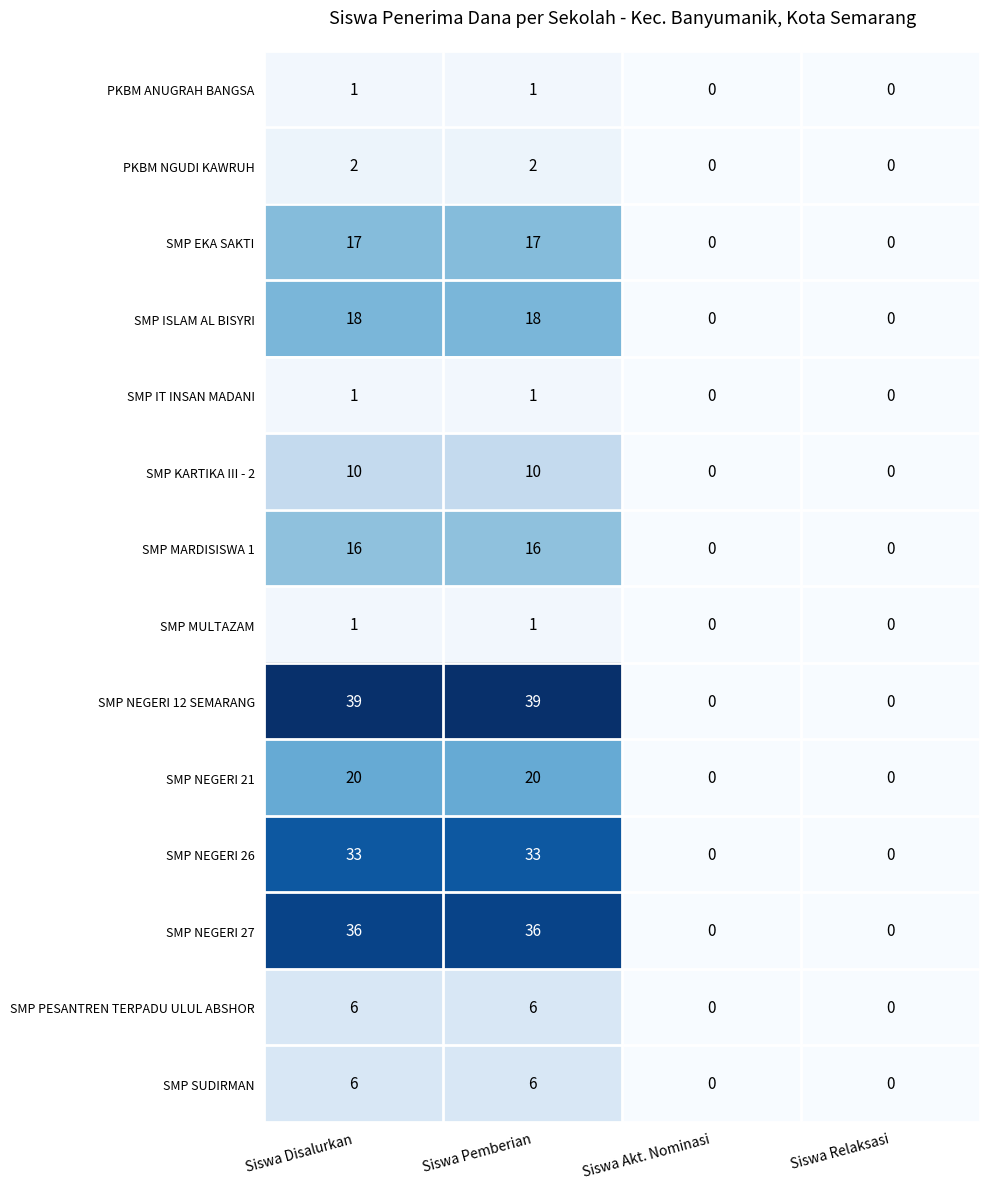

What is the sum of all SMP NEGERI 21 values?

40